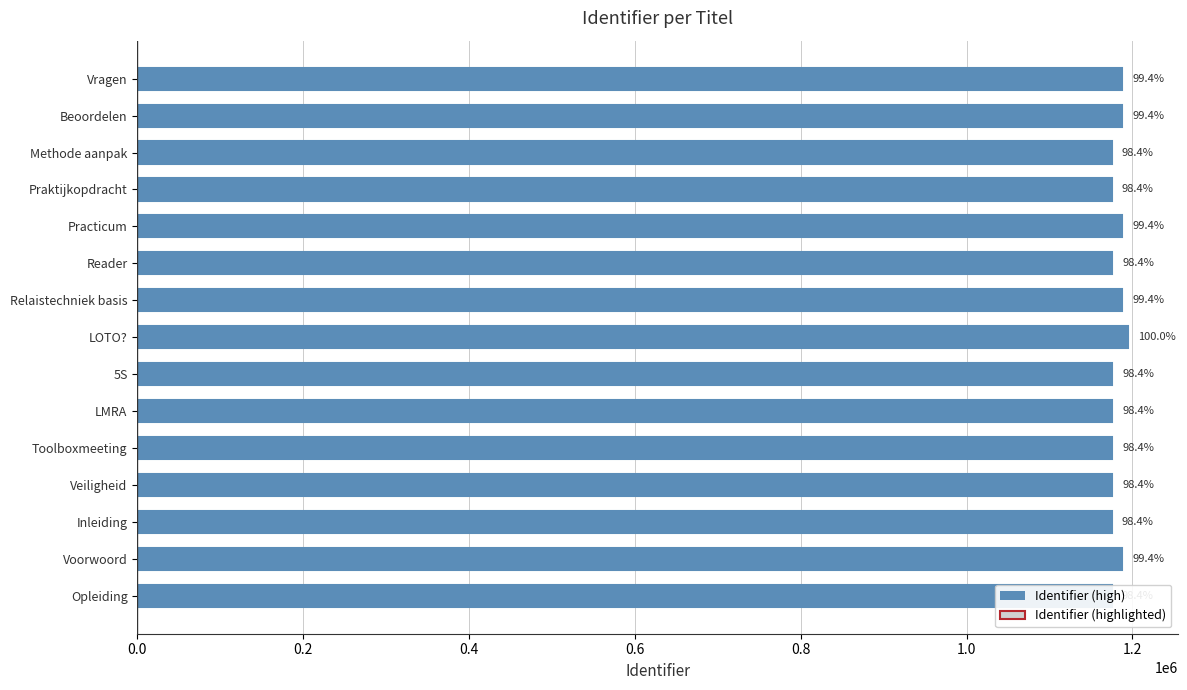

Where is the data nearest to the value 1185235?

Practicum